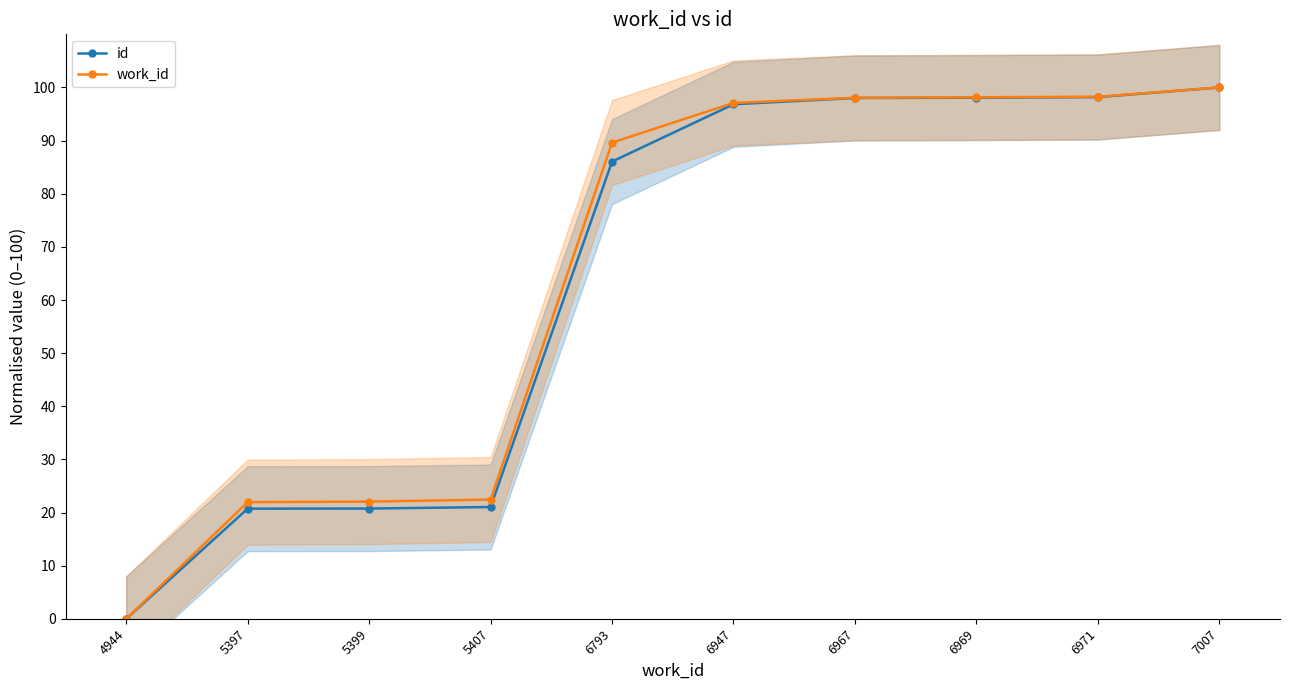

How many data points in work_id are above 97?

5